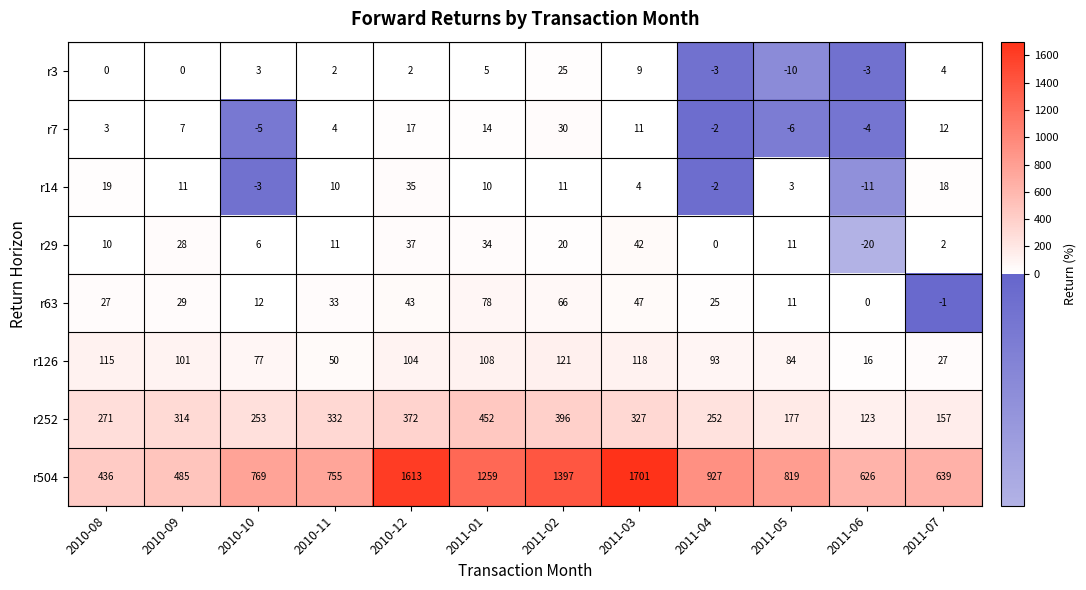

At 2010-12, list the series in order from smallest to largest.

r3, r7, r14, r29, r63, r126, r252, r504